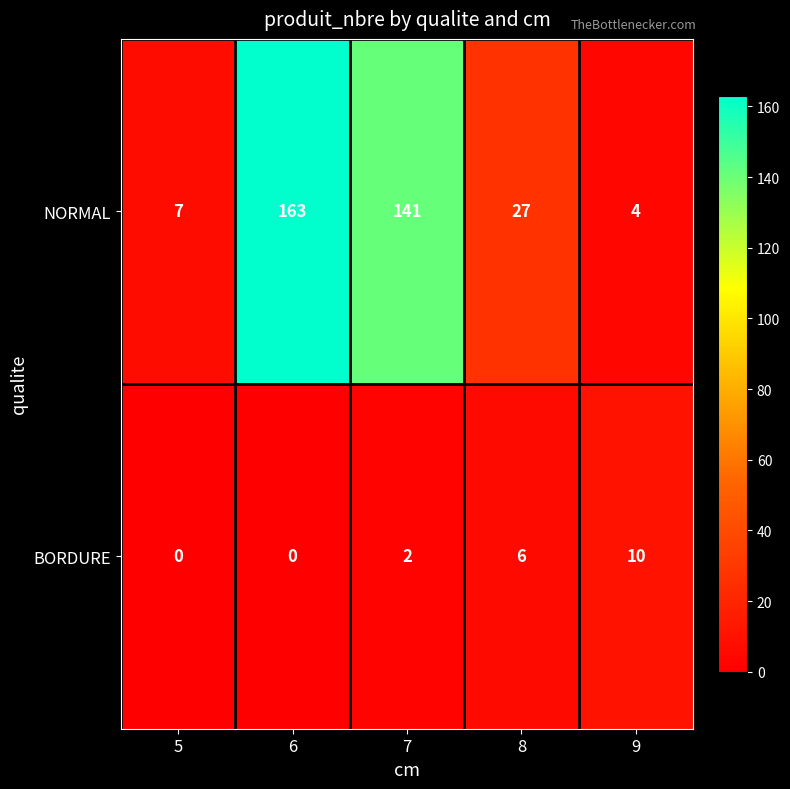

Where is BORDURE nearest to the value 5?

8